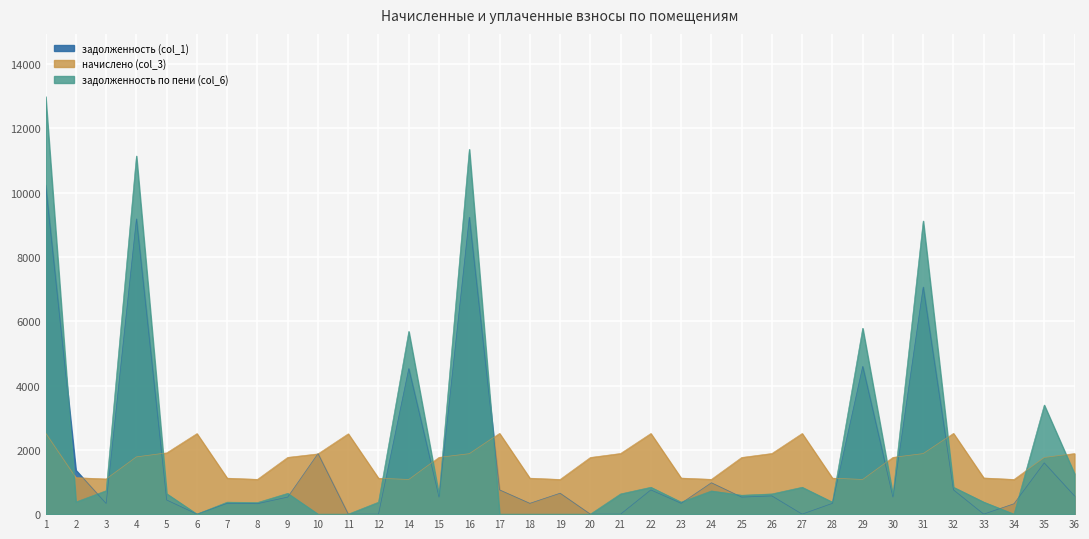

Rank the series at 26 from highest to lowest value.

начислено (col_3), задолженность по пени (col_6), задолженность (col_1)